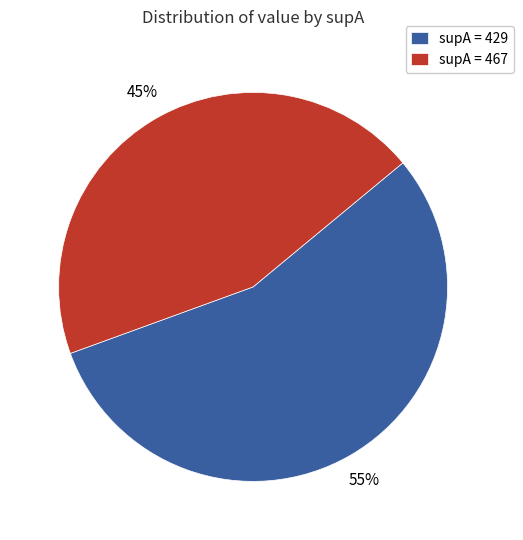

How many segments does this pie chart have?

2